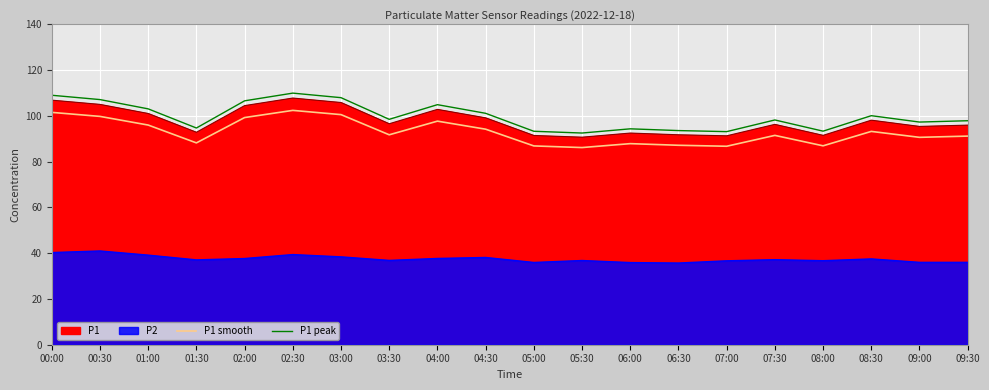

What is the total value across all series at 01:00?

199.1